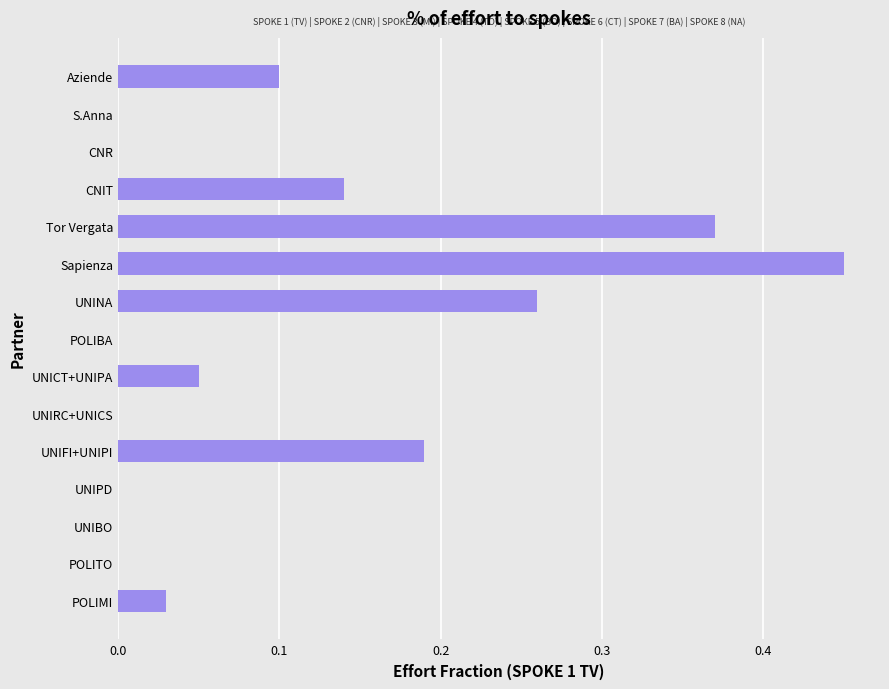

Which label corresponds to the largest value in the chart?

Sapienza